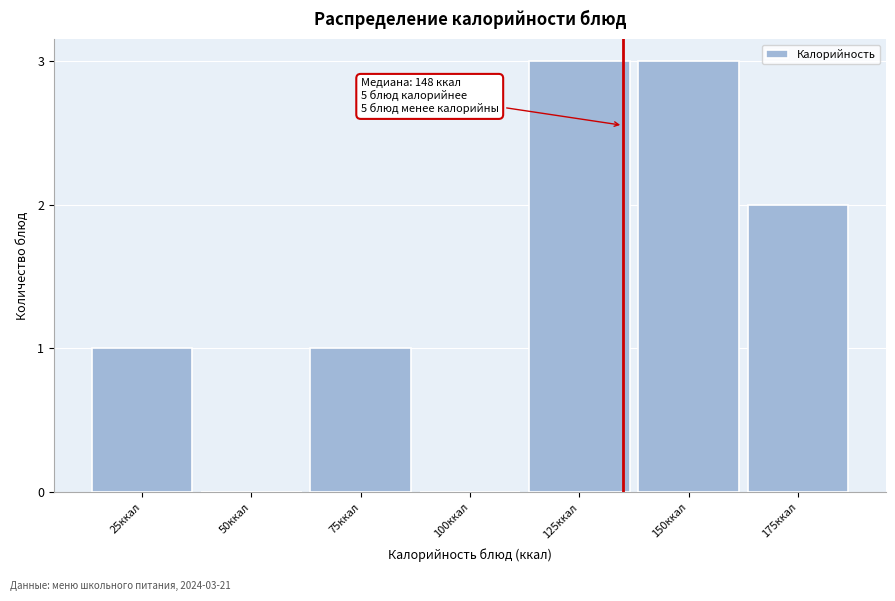

Reading left to right, extract all data points from this chart.

25ккал=1	50ккал=0	75ккал=1	100ккал=0	125ккал=3	150ккал=3	175ккал=2